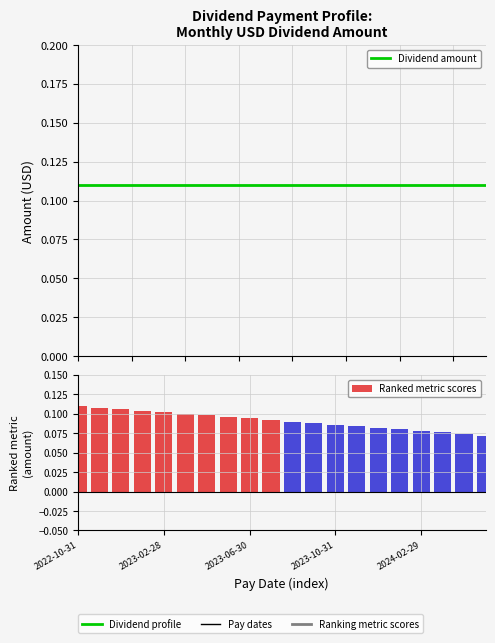

Count the Ranked metric scores values in the range 0 to 1.

20